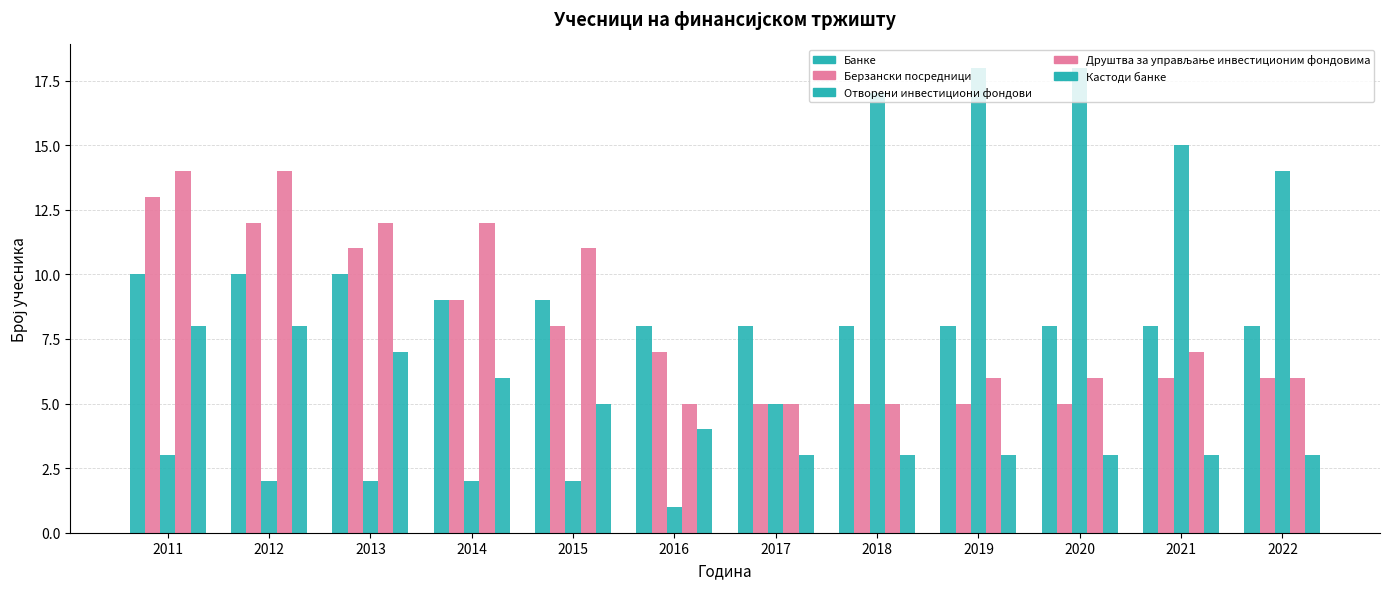

Which series has the widest spread of values?

Отворени инвестициони фондови